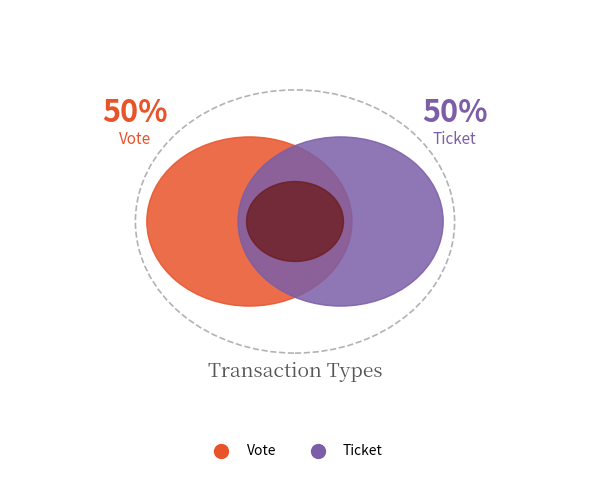

Which slice is the smallest?

Ticket